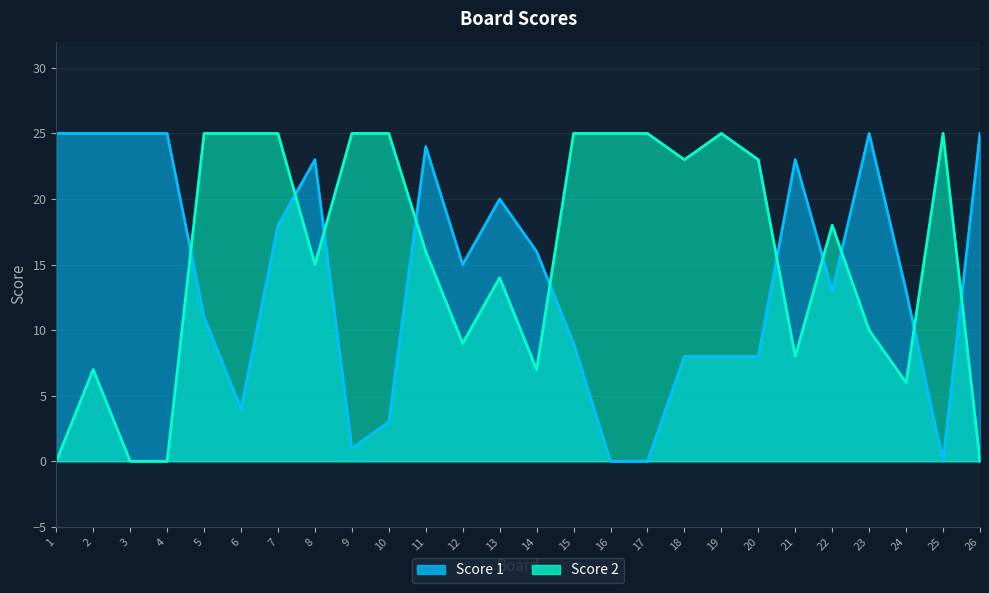

Where is Score 1 nearest to the value 12?

5